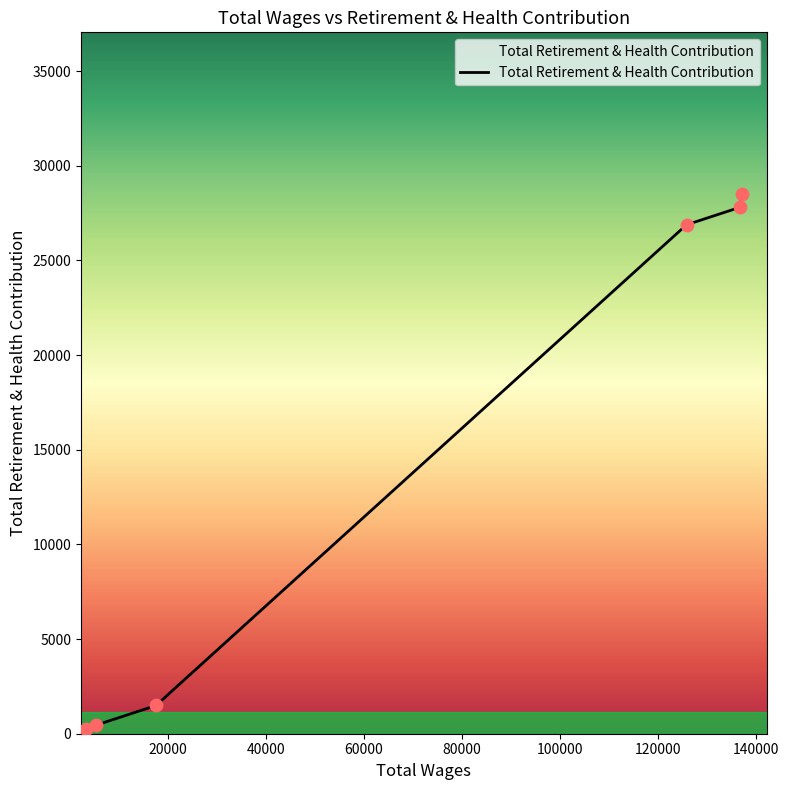

What is the difference between the second highest and minimum values?

27535